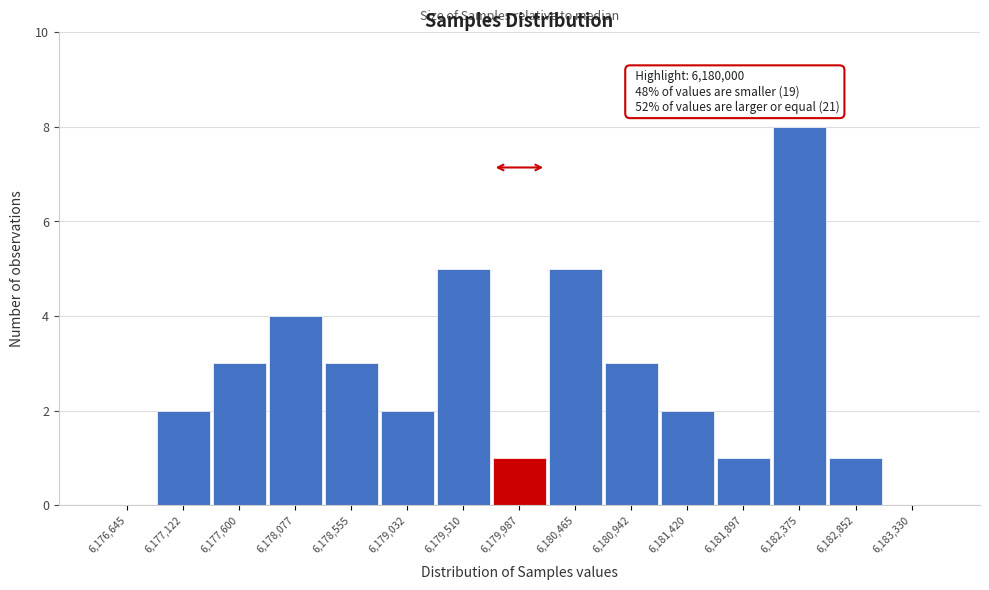

Reading right to left, extract all data points from this chart.

6,183,330=0	6,182,852=1	6,182,375=8	6,181,897=1	6,181,420=2	6,180,942=3	6,180,465=5	6,179,987=1	6,179,510=5	6,179,032=2	6,178,555=3	6,178,077=4	6,177,600=3	6,177,122=2	6,176,645=0